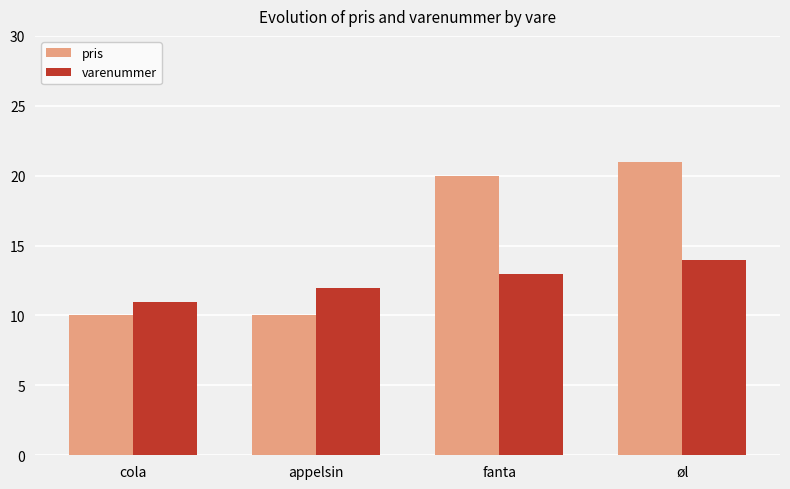

What is the greatest value displayed?

21